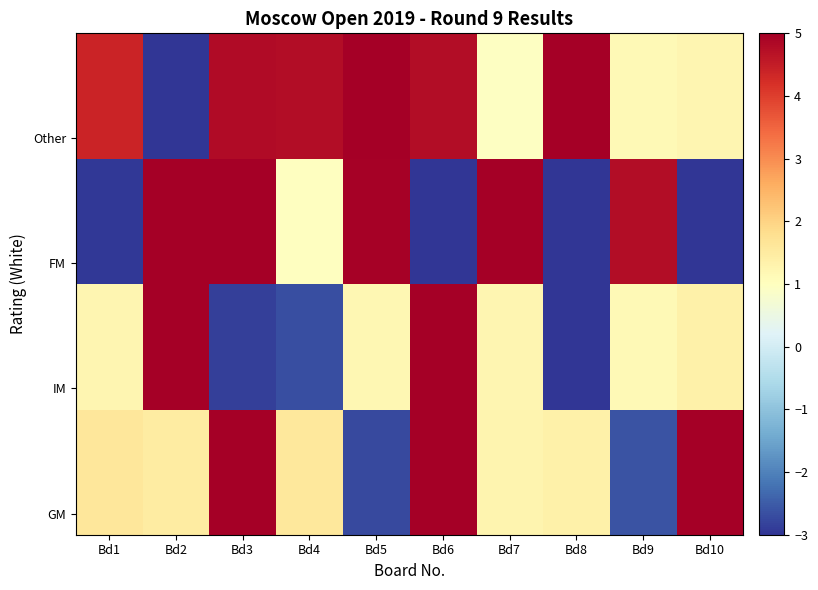

At how many categories does at least one series exceed -2?

10